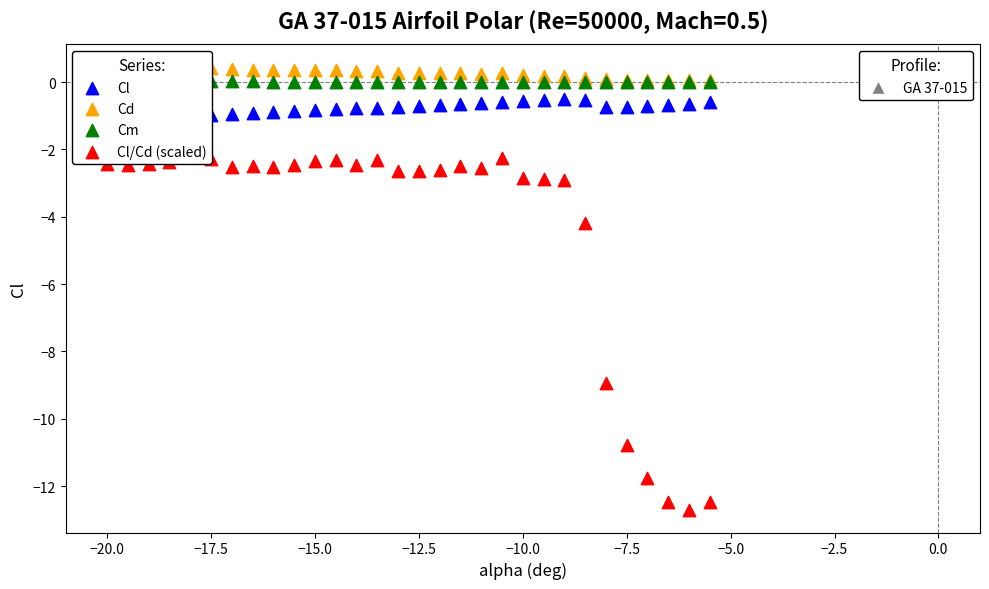

Across all series, what Y value is closest to -6?

-4.2